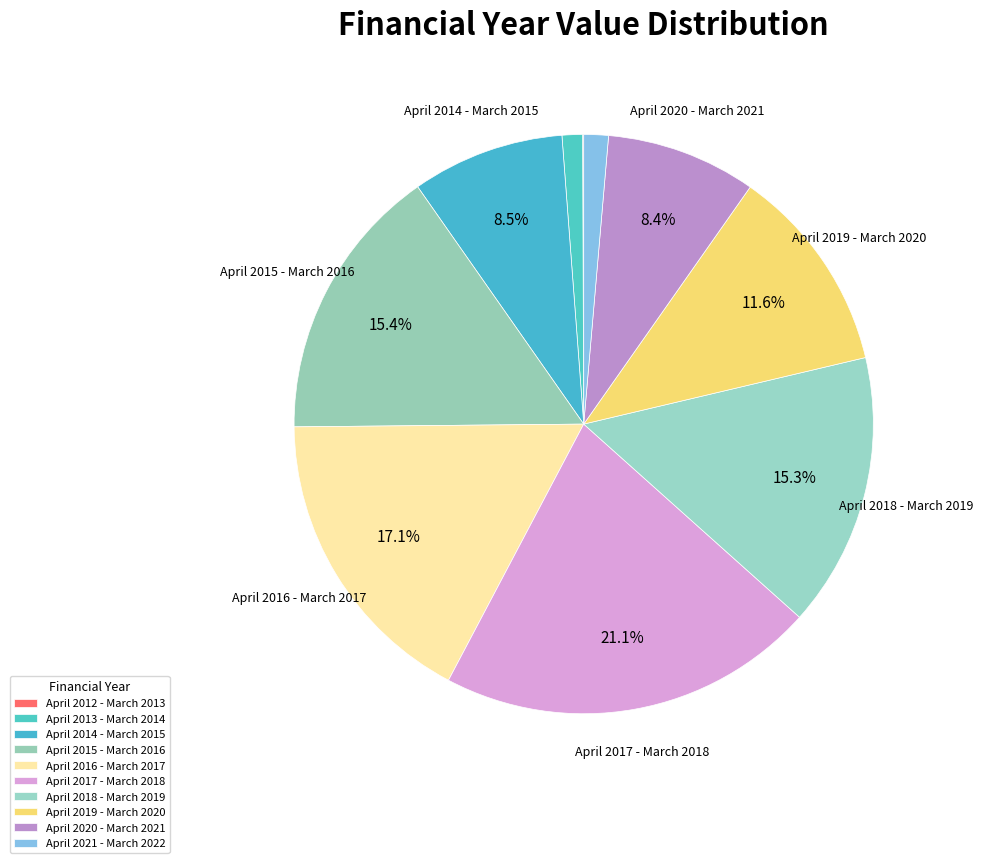

To the nearest percent, what is the combined percentage of April 2021 - March 2022 and April 2020 - March 2021?

10%